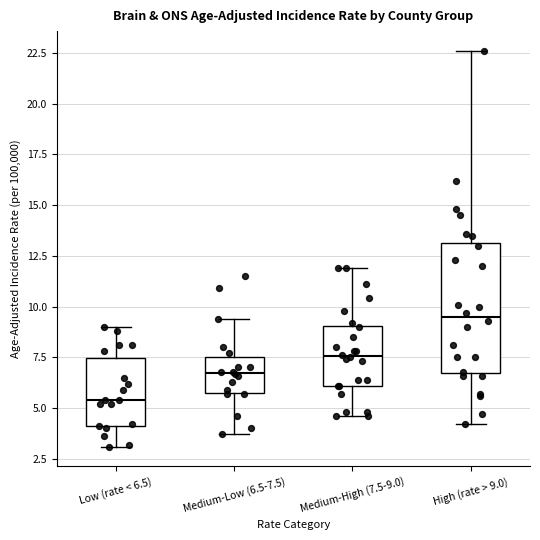

Where does the upper whisker of the box for Medium-Low (6.5-7.5) end on the y-axis? The values are not printed on the chart, so give them approximately, as read against the axis.

9.5